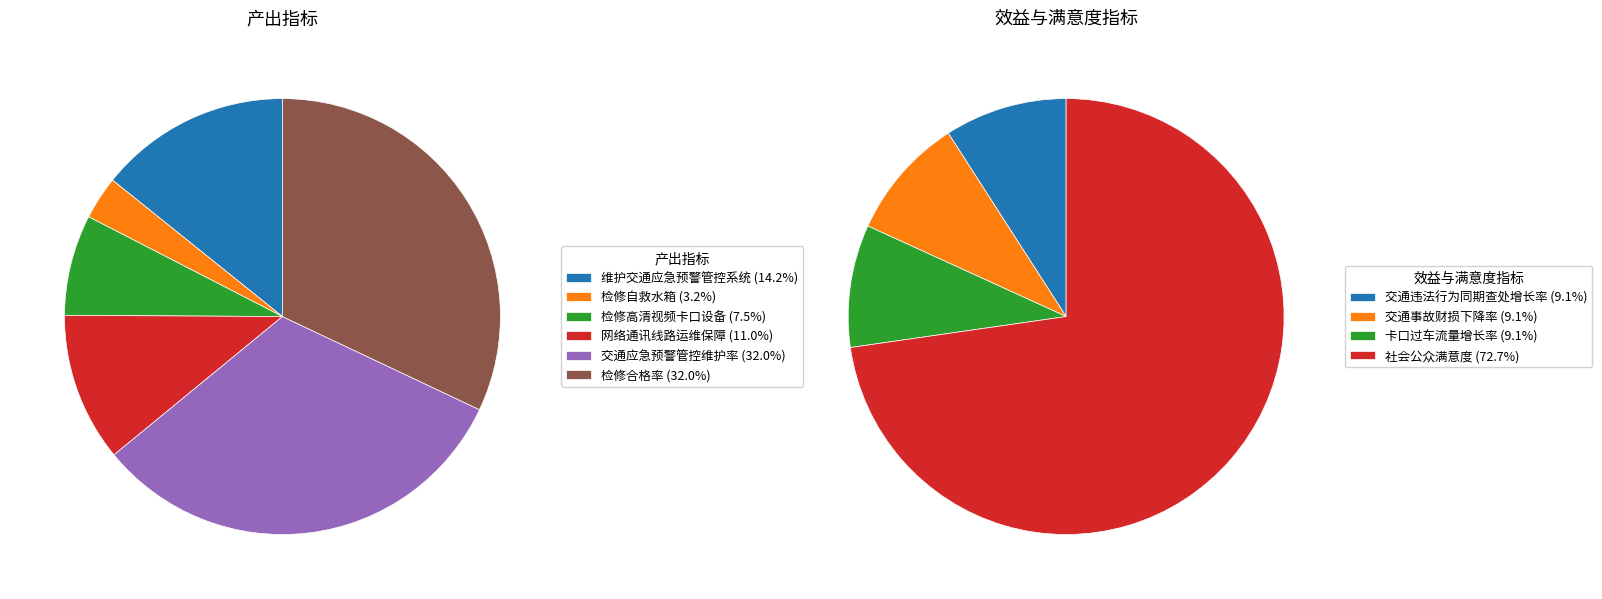

Is 网络通讯线路运维保障 the majority of the pie?

No